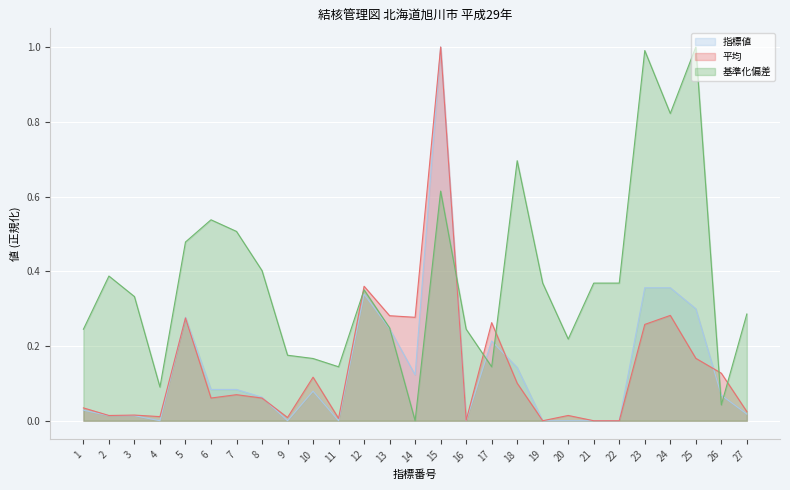

Rank the series at 18 from lowest to highest value.

平均, 指標値, 基準化偏差